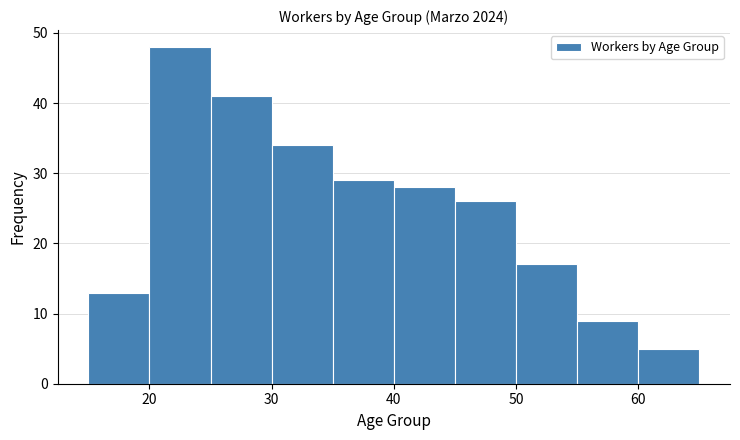

How tall is the bar that spans 20 to 25 on the x-axis? The values are not printed on the chart, so give them approximately, as read against the axis.

48